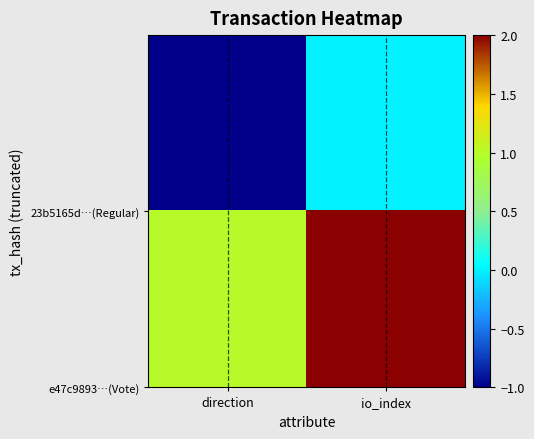

What is the maximum value shown in the chart?

2